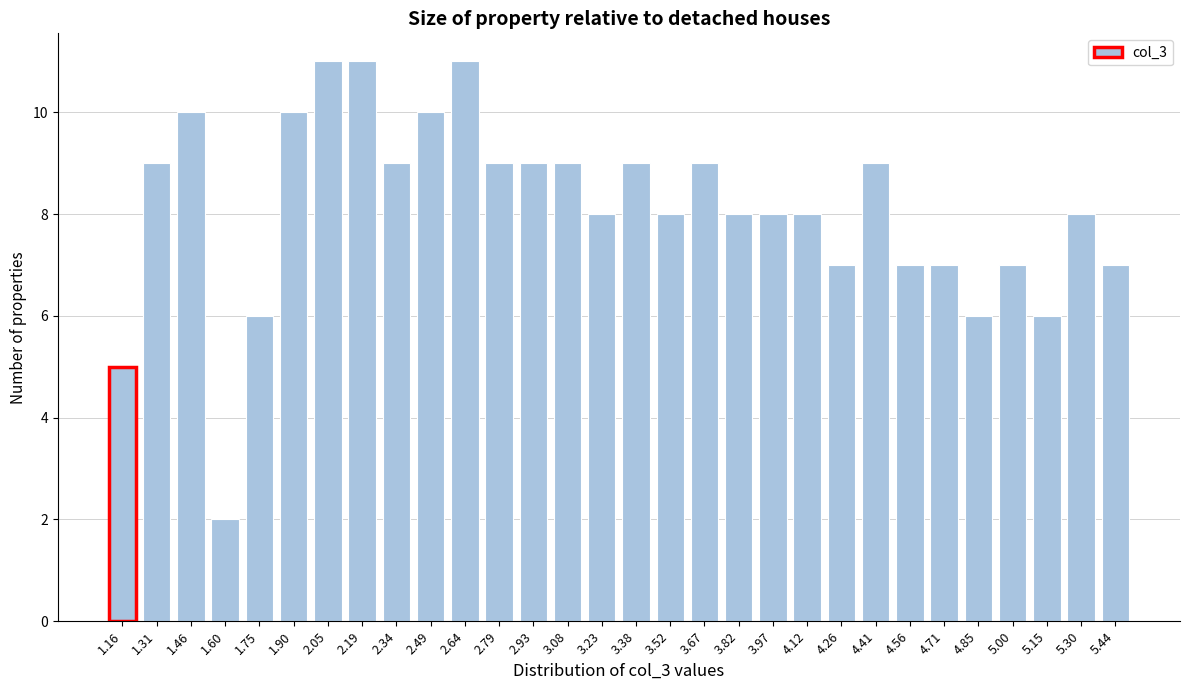

Reading left to right, what are all the values shown in this chart?

5	9	10	2	6	10	11	11	9	10	11	9	9	9	8	9	8	9	8	8	8	7	9	7	7	6	7	6	8	7